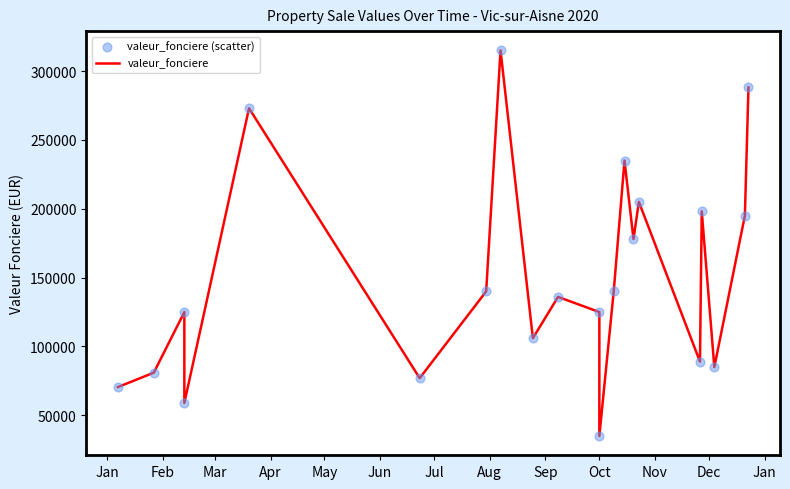

Which series contains the lowest Y value?

valeur_fonciere